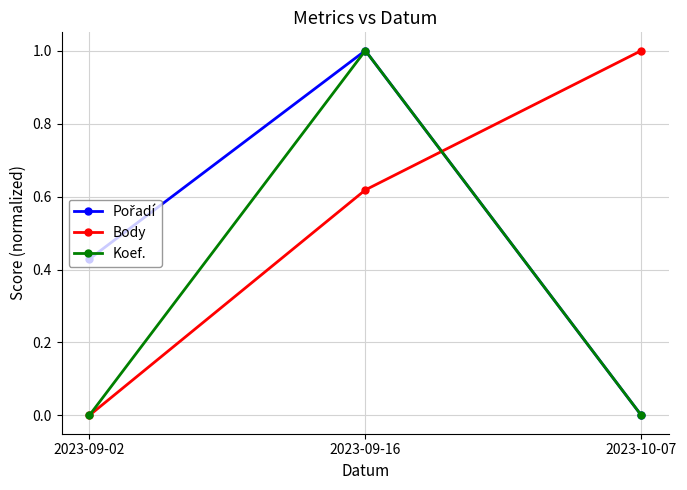

List the labels in order of Body value, smallest first.

2023-09-02, 2023-09-16, 2023-10-07